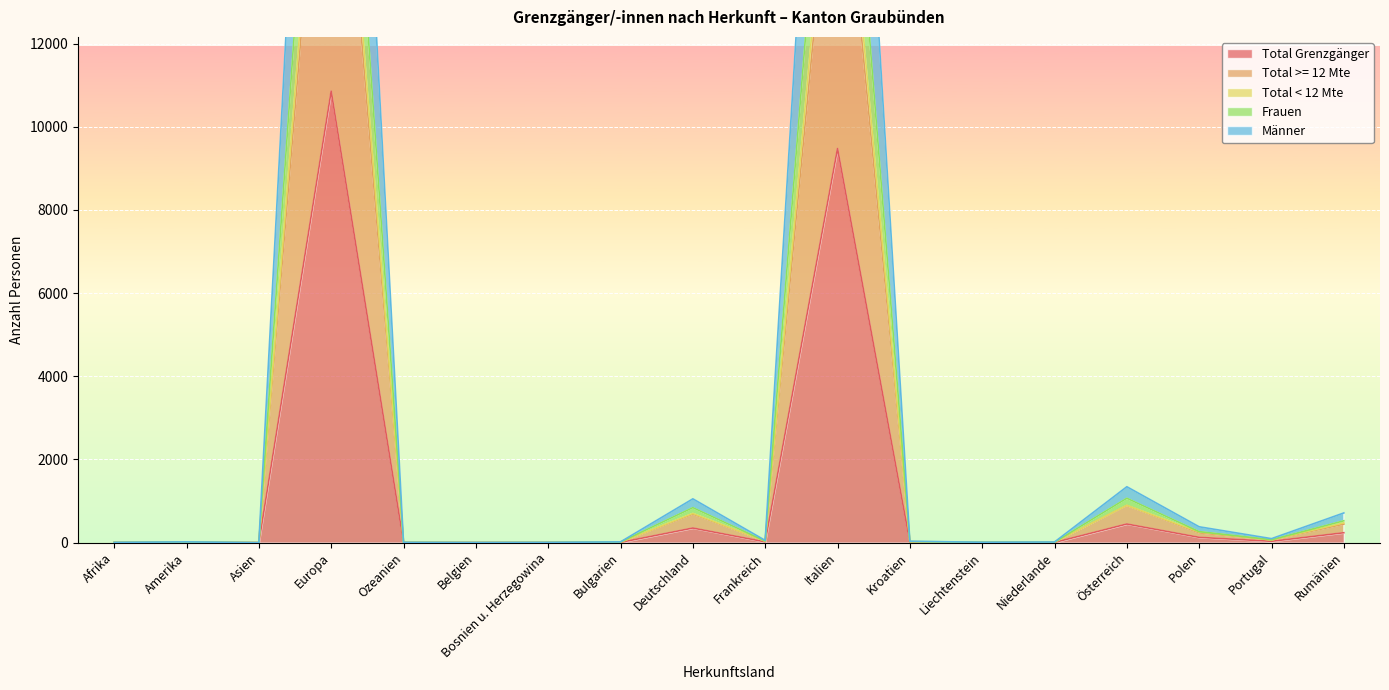

Where is Frauen nearest to the value 10427?

Italien